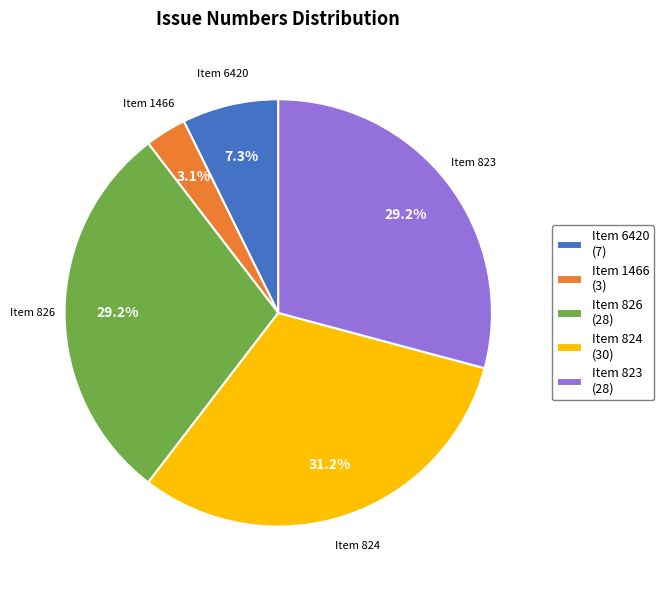

Do Item 824 (30) and Item 826 (28) together represent more than half of the pie?

Yes